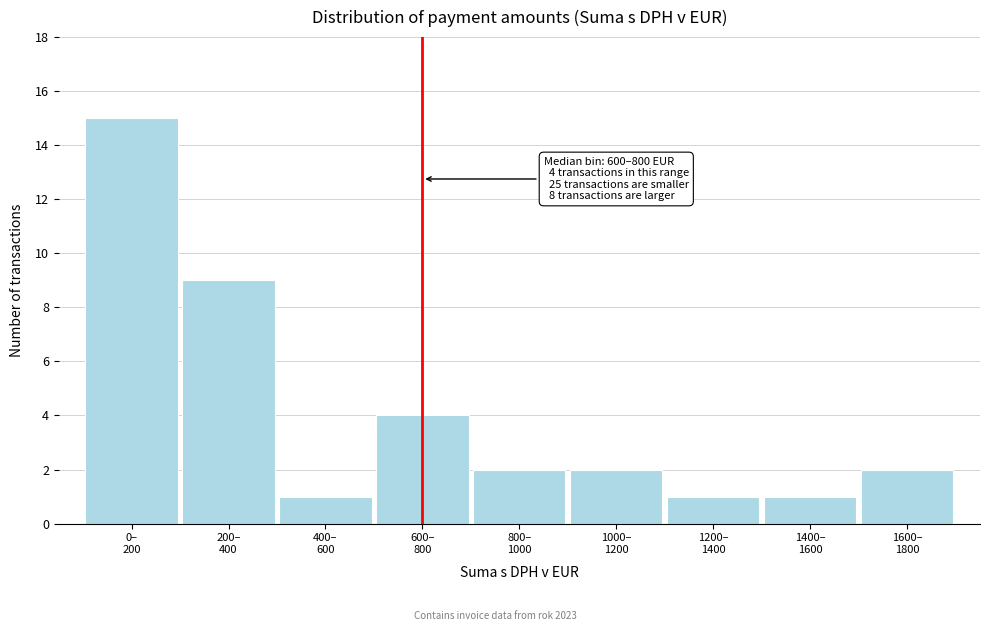

Reading right to left, extract all data points from this chart.

2	1	1	2	2	4	1	9	15